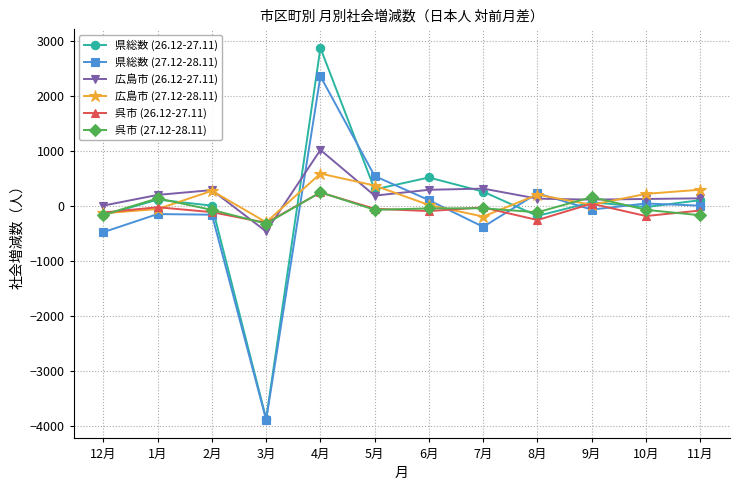

What are all the series names shown in the legend?

県総数 (26.12-27.11), 県総数 (27.12-28.11), 広島市 (26.12-27.11), 広島市 (27.12-28.11), 呉市 (26.12-27.11), 呉市 (27.12-28.11)